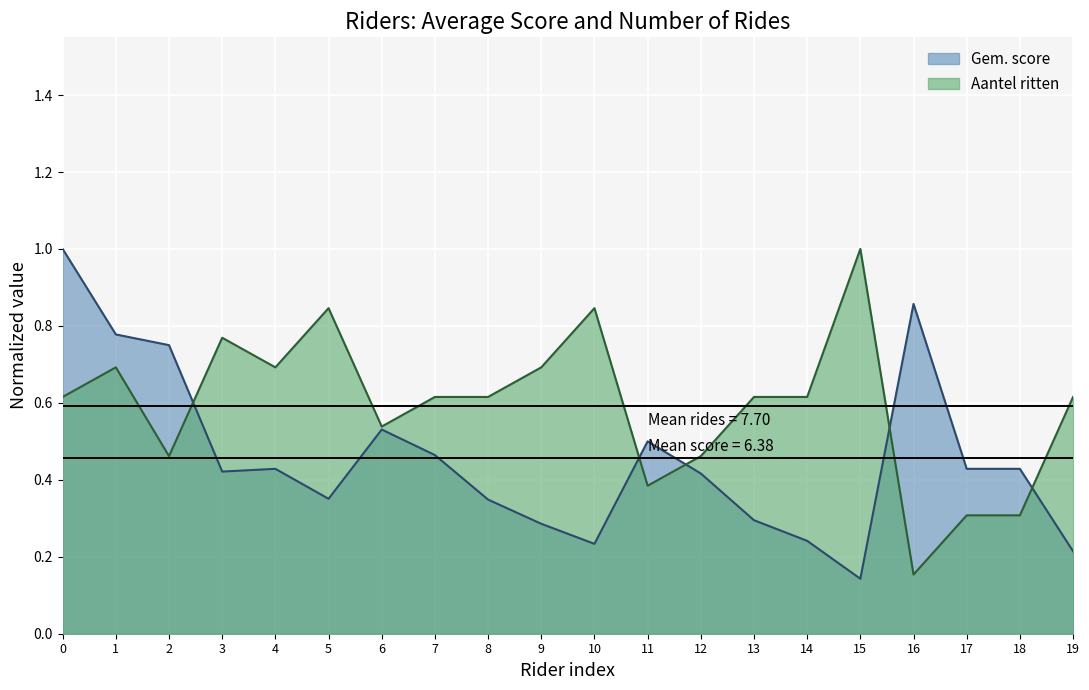

List the series in order of their overall mean, lowest first.

Gem. score, Aantel ritten